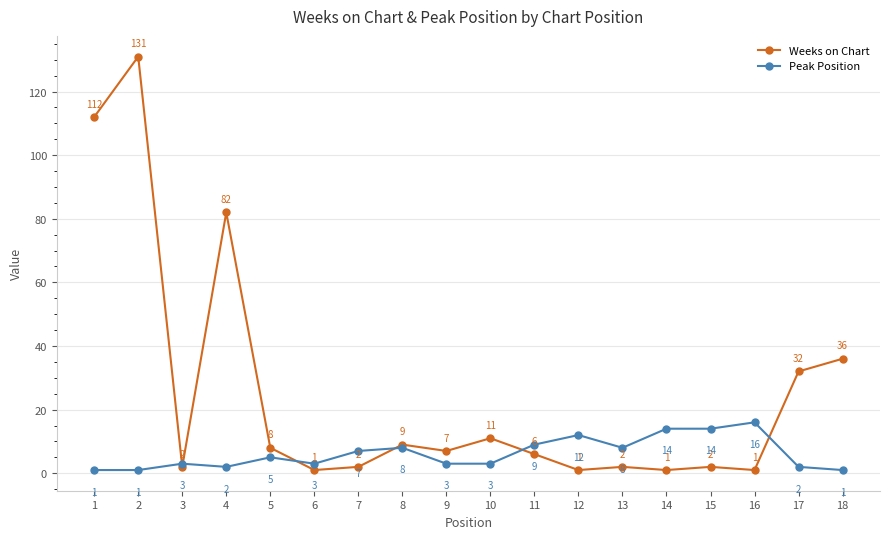

How many times do Weeks on Chart and Peak Position cross each other?

6